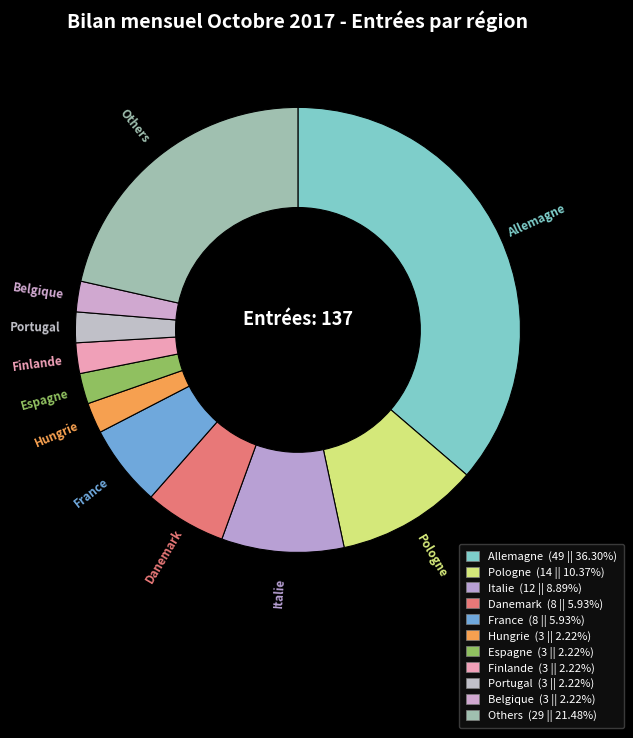

Count the number of slices in the pie.

11